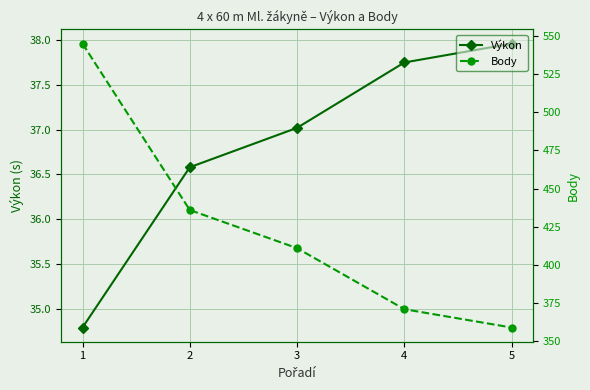

Which series changed the most between 1 and 3?

Body